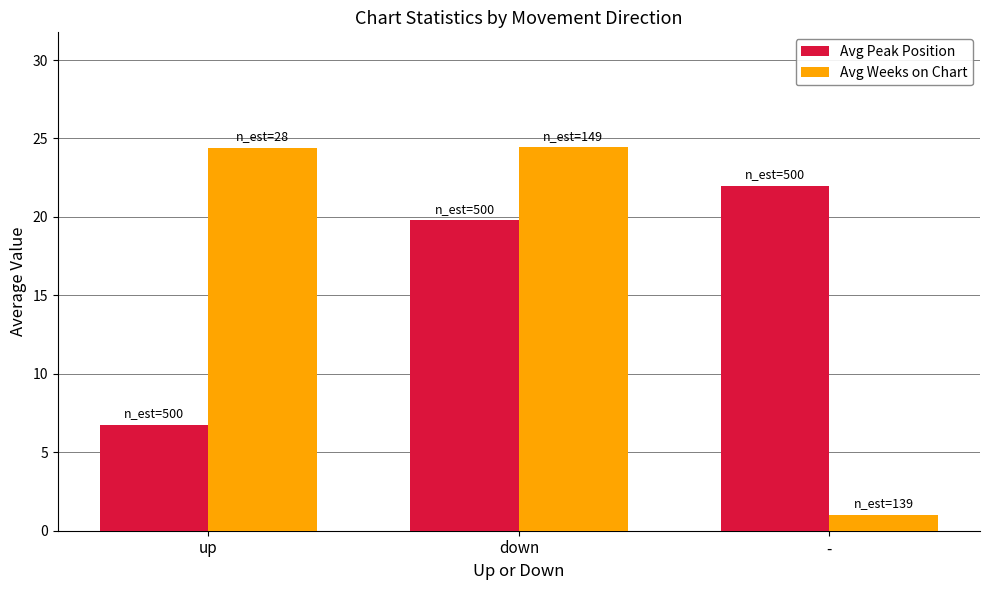

Which category has the highest value in the Avg Peak Position series?

-